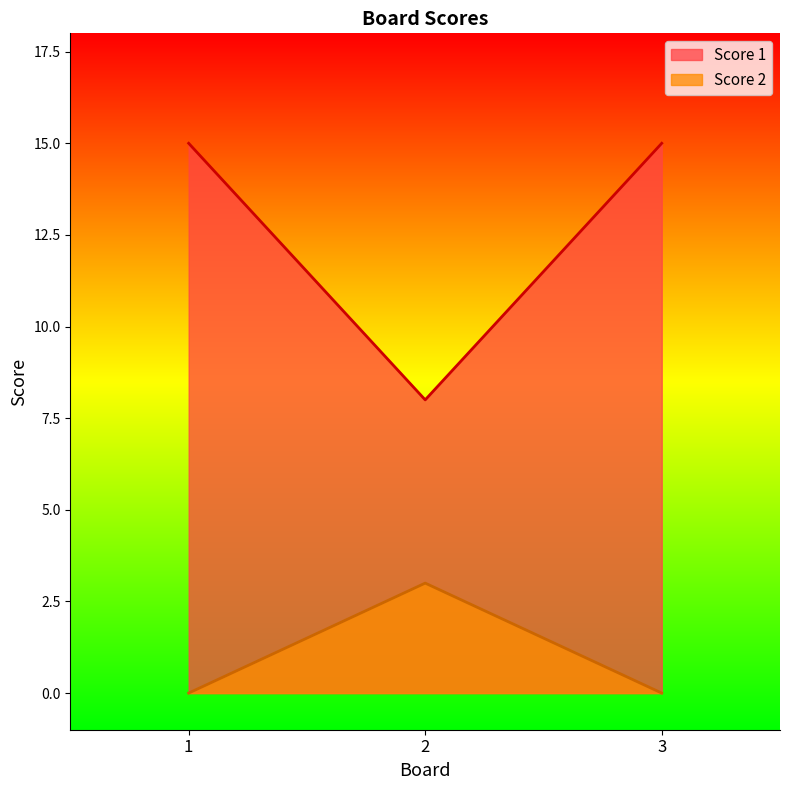

Which series has the largest total across all categories?

Score 1